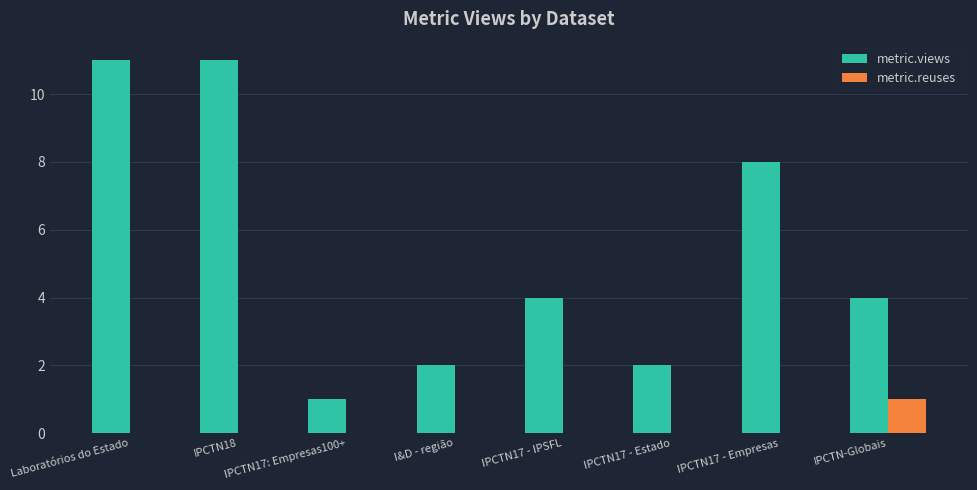

Count the metric.reuses values in the range 0 to 1.

8